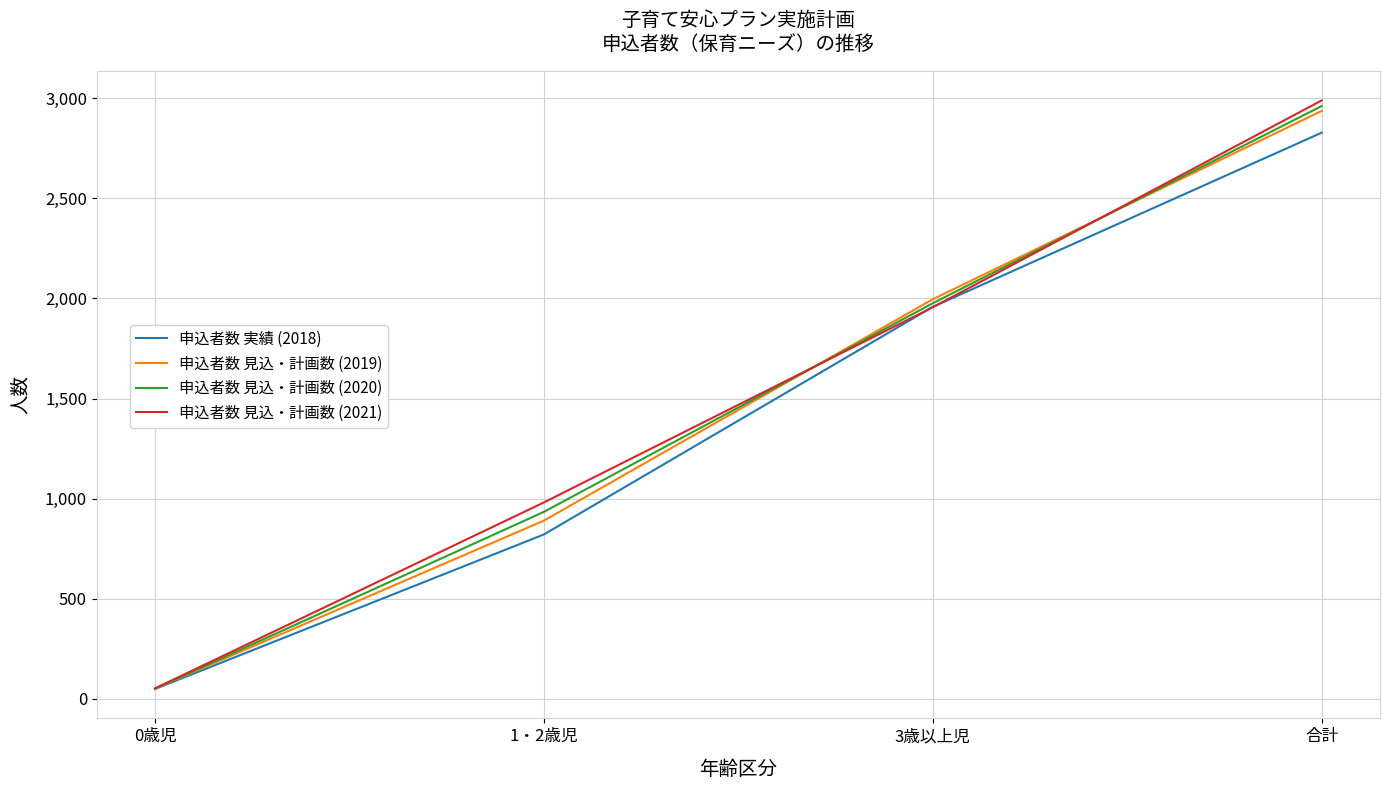

What is the minimum value for 申込者数 見込・計画数 (2019)?

51